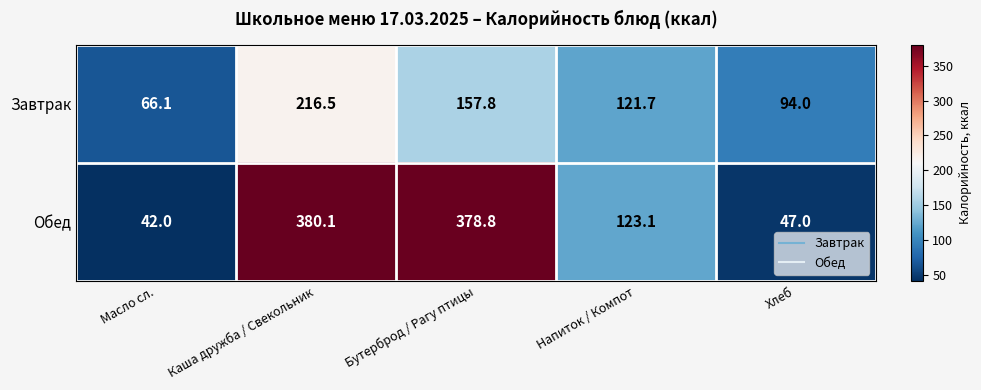

Is it true that Обед equals 25.0 at Хлеб?

False